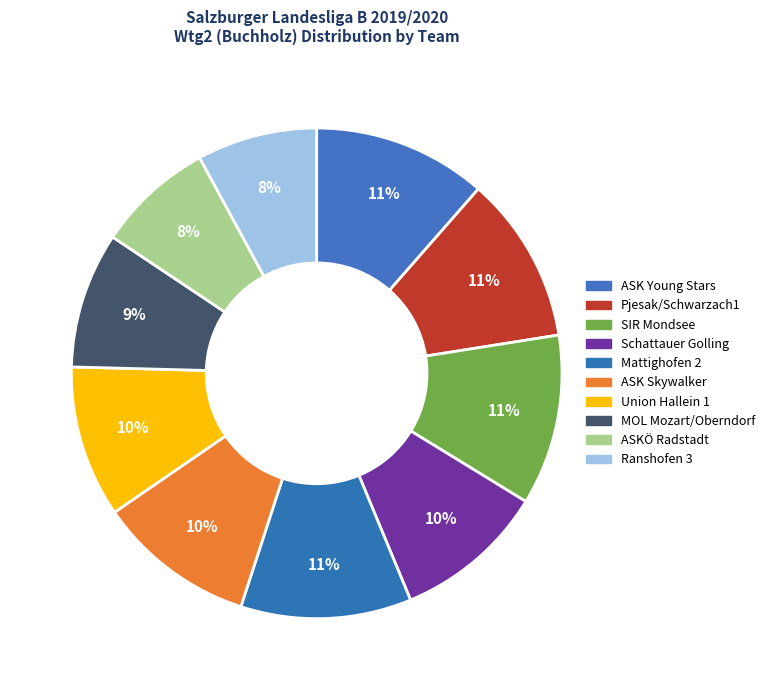

Count the number of slices in the pie.

10